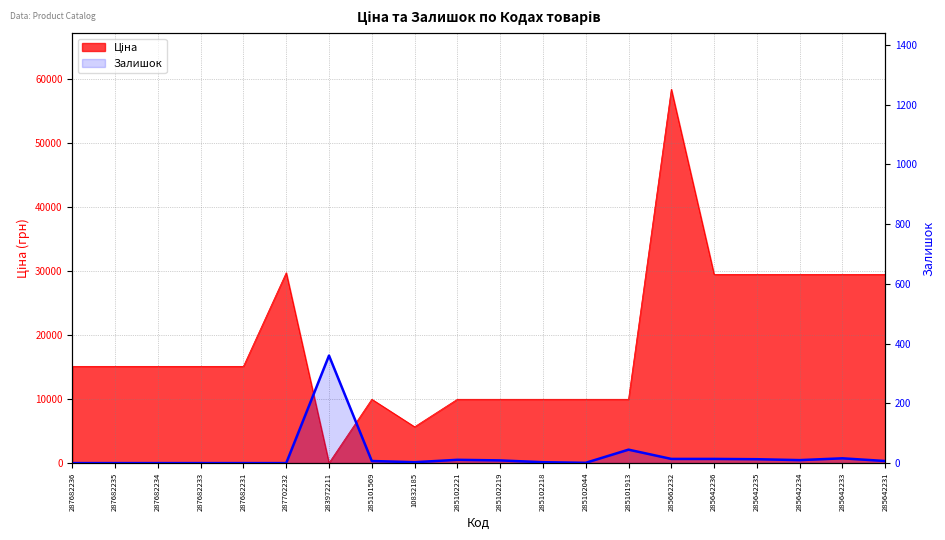

What is the sum of all values?

513